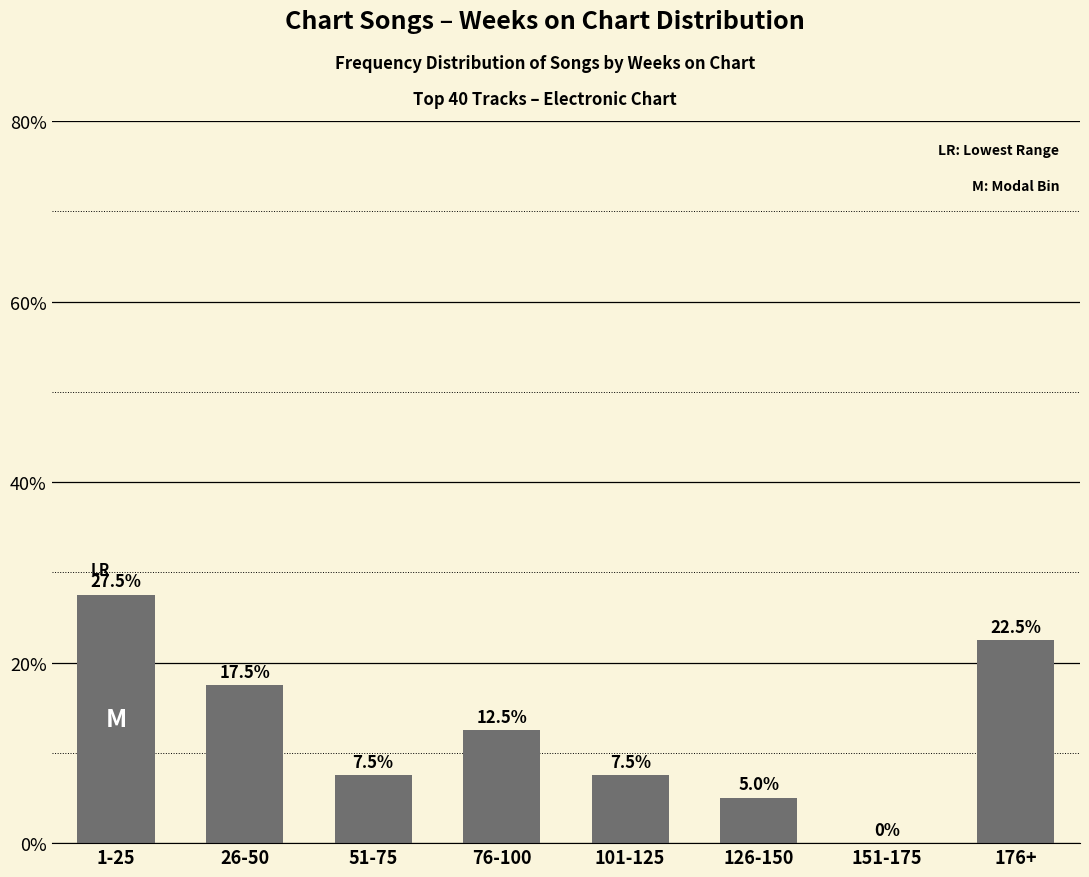

Reading left to right, extract all data points from this chart.

27.5	17.5	7.5	12.5	7.5	5.0	0.0	22.5